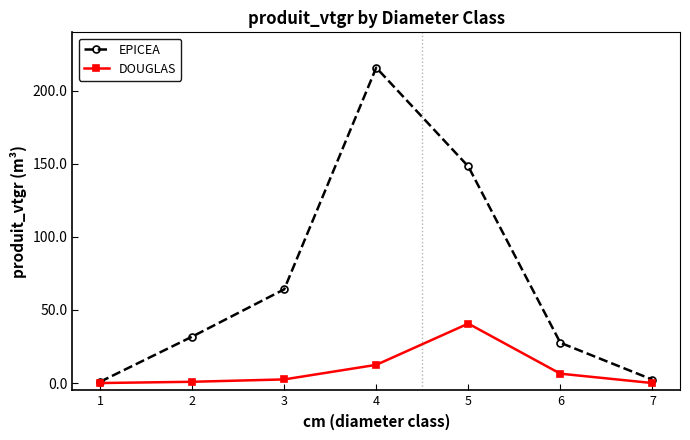

List the series in order of their overall mean, lowest first.

DOUGLAS, EPICEA